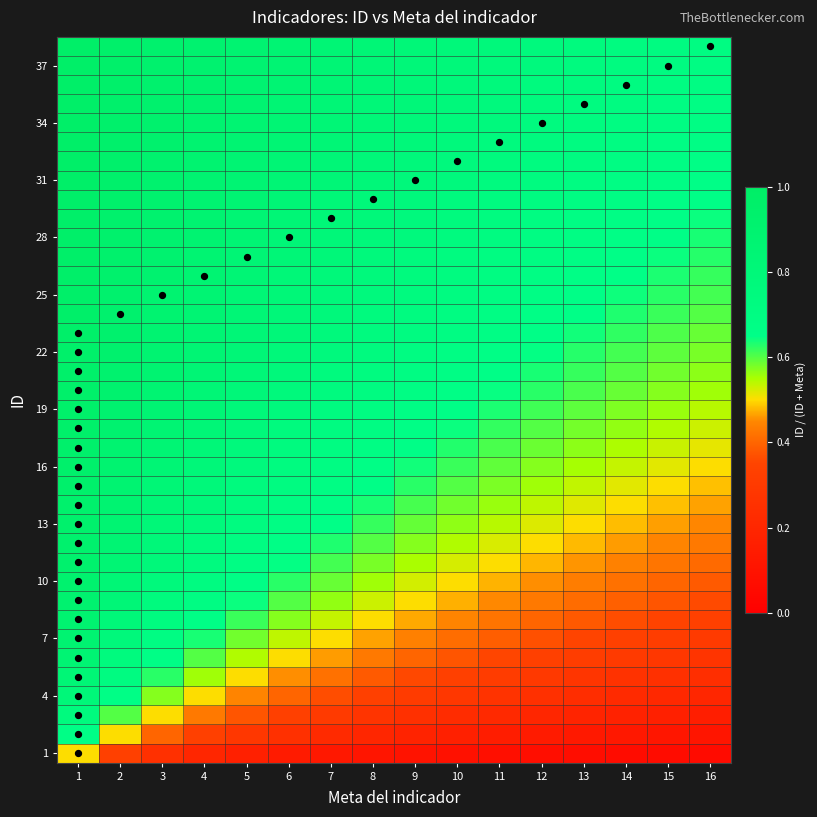

Which has a higher value, 6 or 1?

1